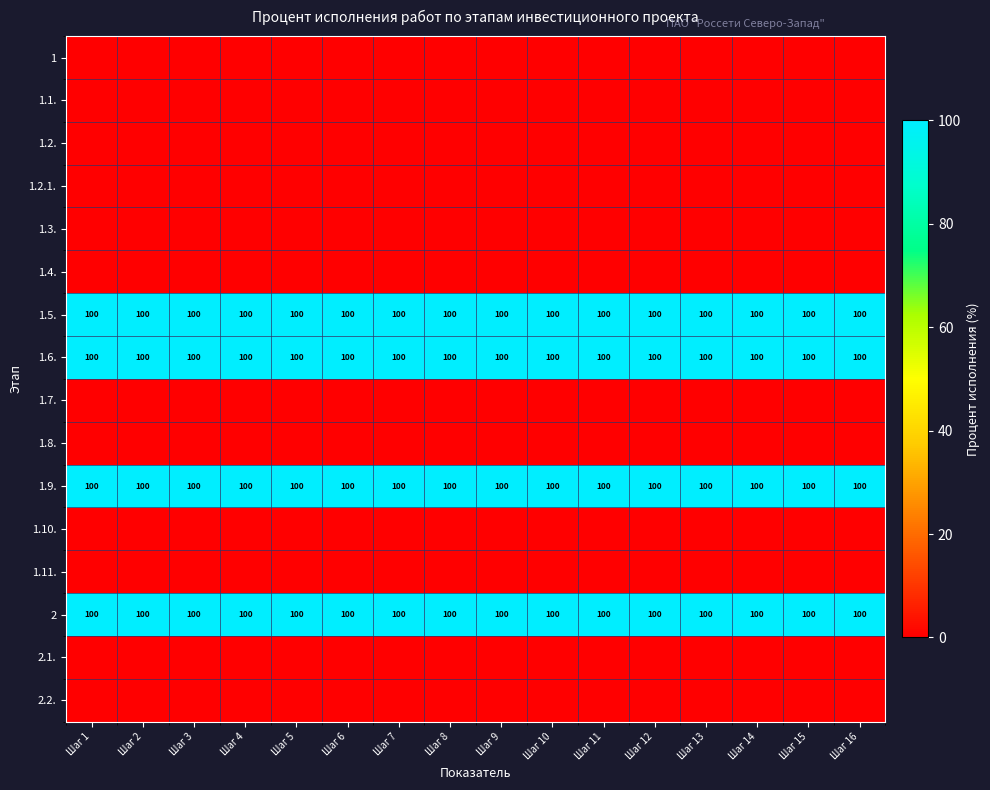

True or false: 1.5. has a value of 171 at Шаг 5.

False